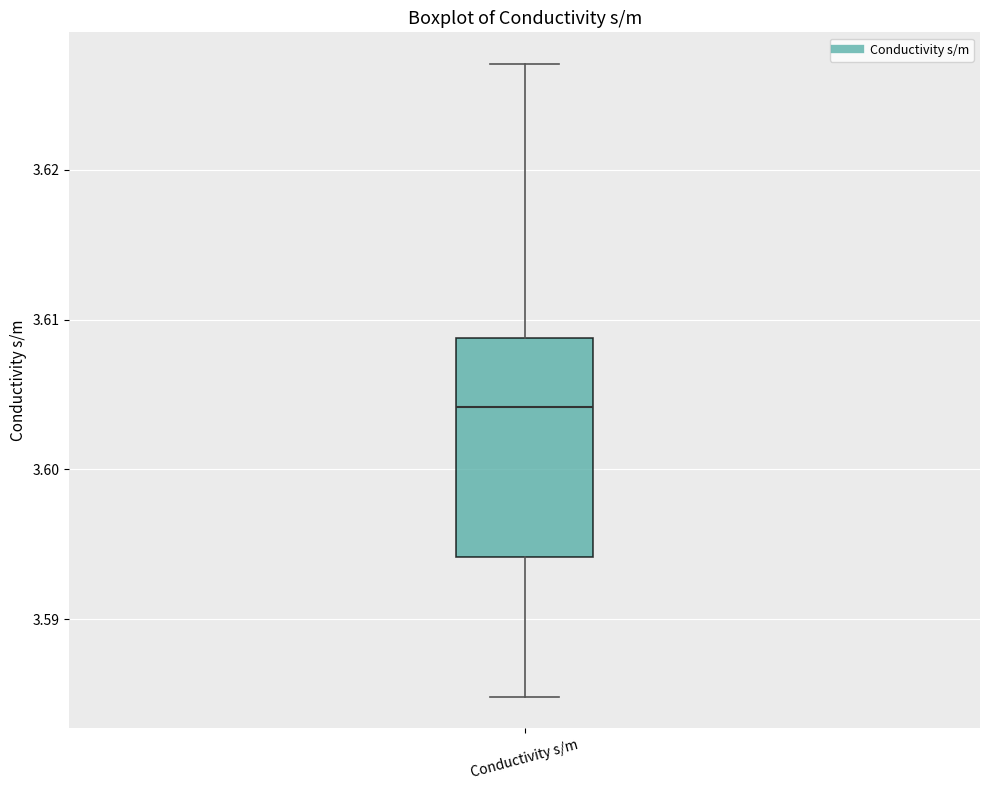

Read this box plot against the y-axis: the position of the median line, the range covered by the box, and the ends of both whiskers. The values are not printed on the chart, so give them approximately, as read against the axis.

median 3.604, box 3.594 to 3.609, whiskers 3.585 to 3.627